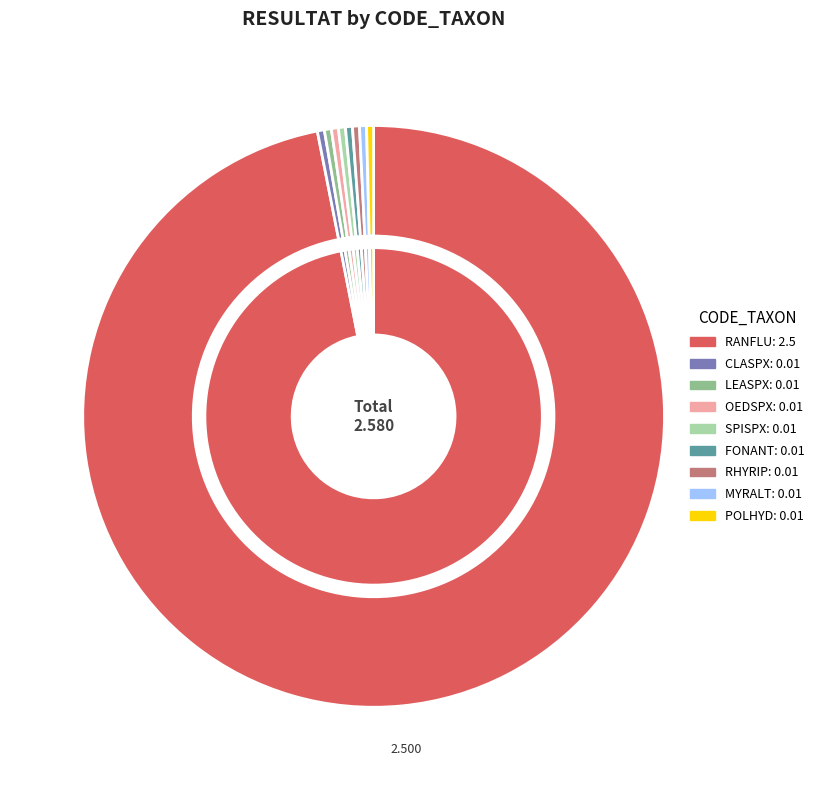

What is the largest slice in the pie chart?

RANFLU